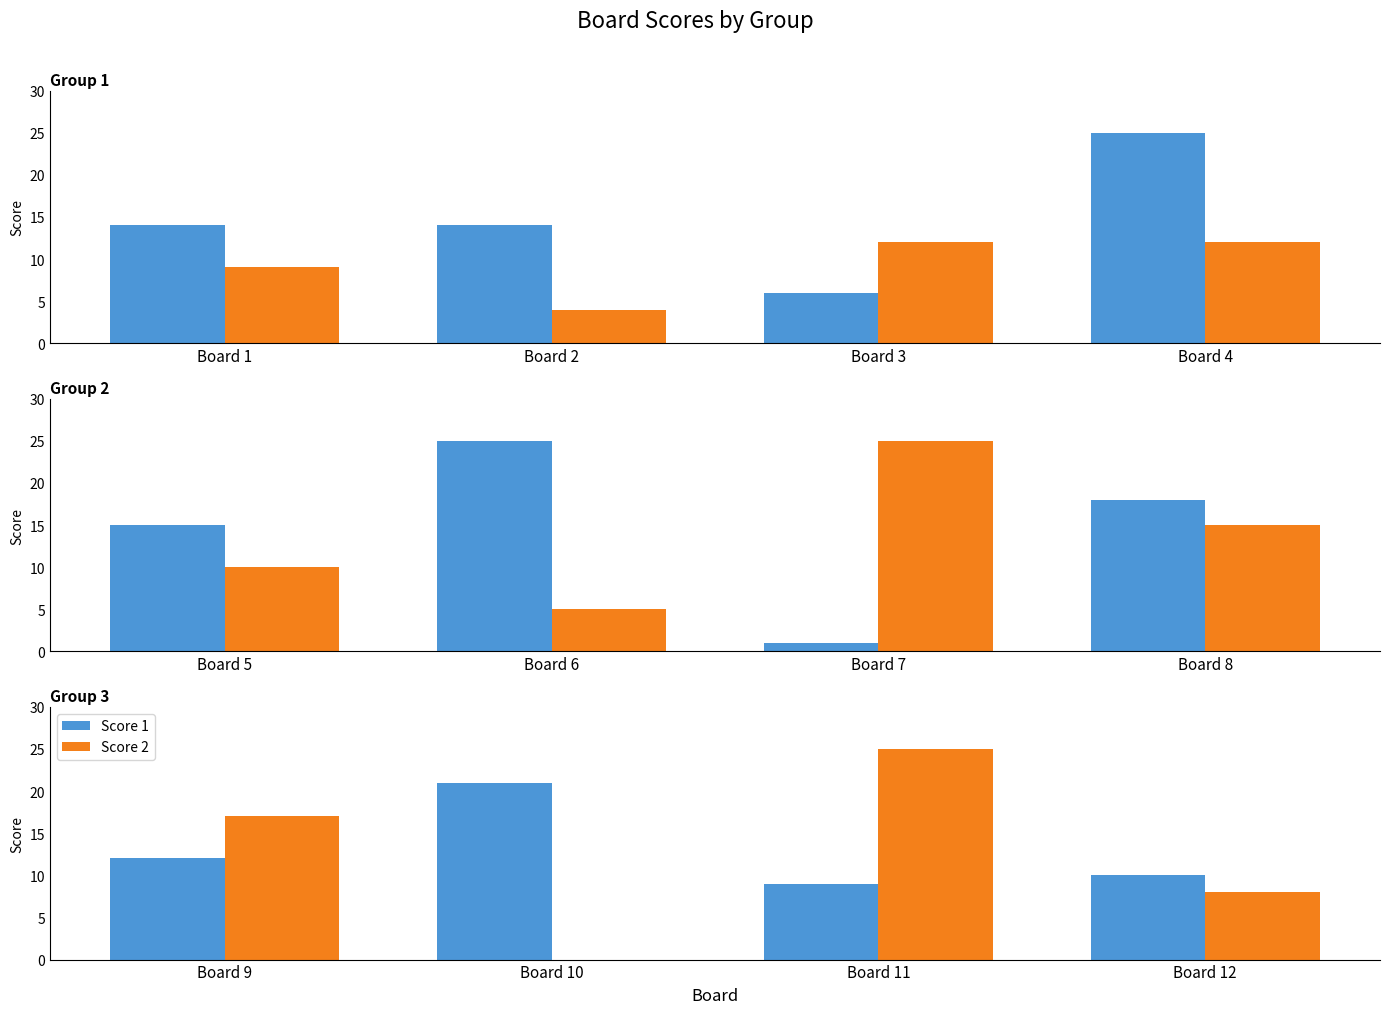

At Board 10, list the series in order from largest to smallest.

Score 1, Score 2